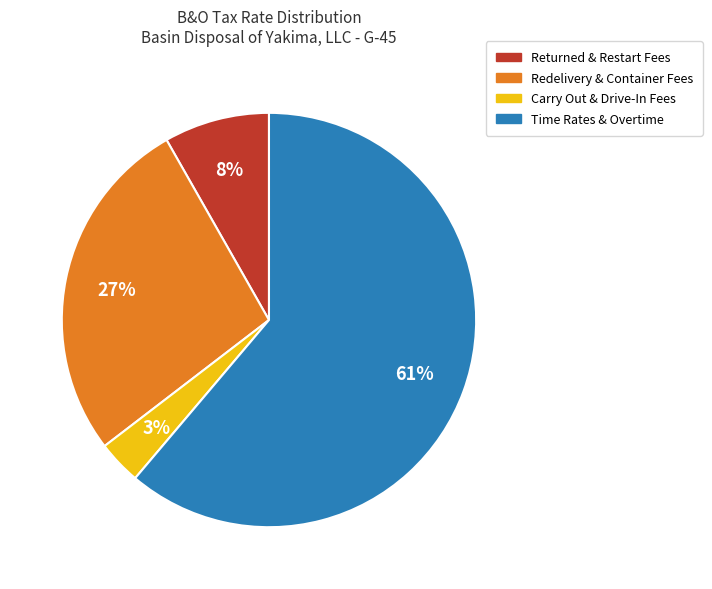

To the nearest percent, what is the average slice percentage?

25%